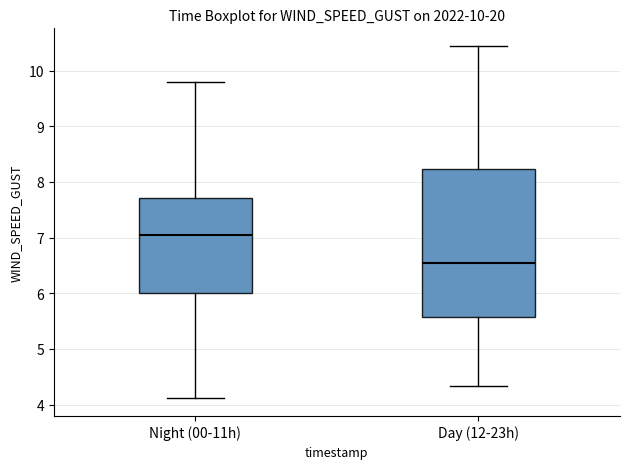

Which box's median line is the lowest?

Day (12-23h)